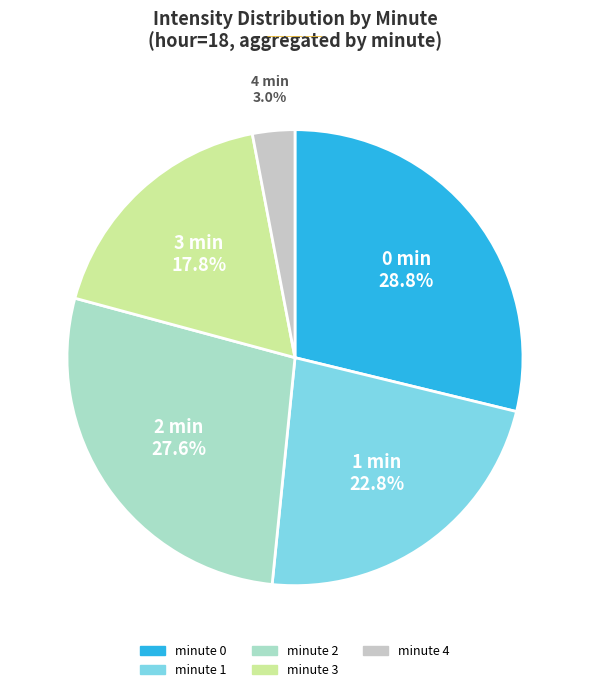

To the nearest percent, what is the average slice percentage?

20%